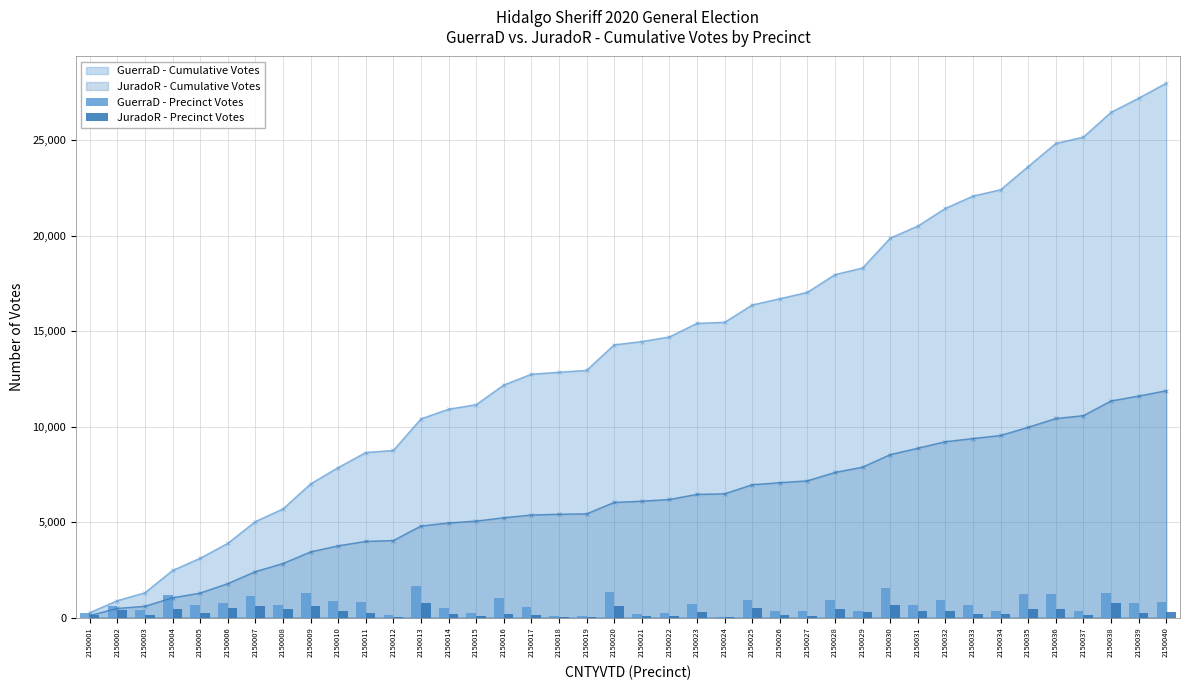

Rank the categories by JuradoR - Precinct Votes value from lowest to highest.

2150019, 2150024, 2150018, 2150012, 2150021, 2150022, 2150015, 2150027, 2150001, 2150026, 2150003, 2150017, 2150037, 2150014, 2150034, 2150033, 2150016, 2150011, 2150005, 2150039, 2150023, 2150029, 2150040, 2150010, 2150031, 2150032, 2150002, 2150008, 2150035, 2150028, 2150004, 2150036, 2150025, 2150006, 2150020, 2150009, 2150007, 2150030, 2150013, 2150038